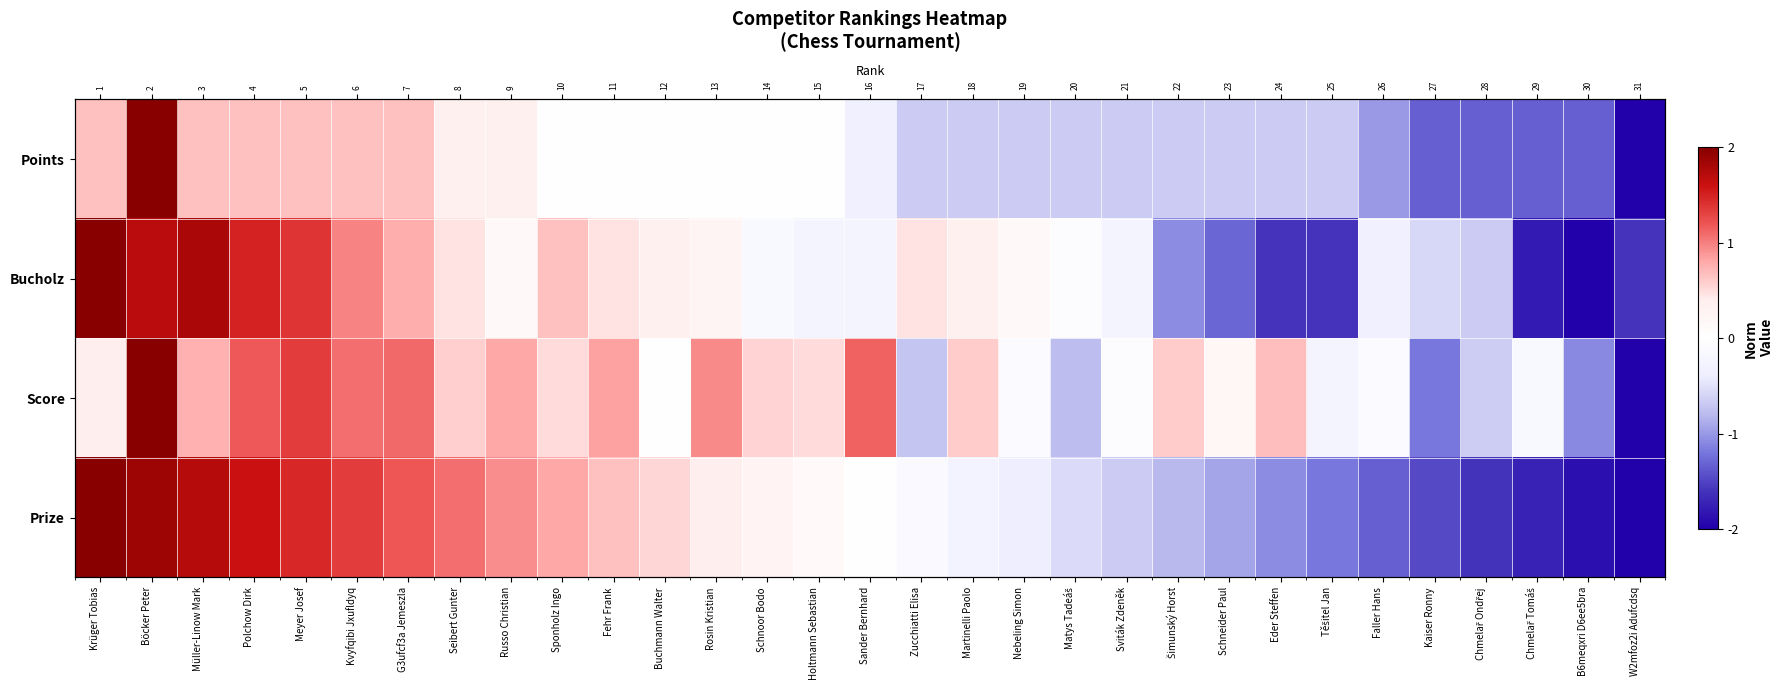

Which series has the widest spread of values?

Points